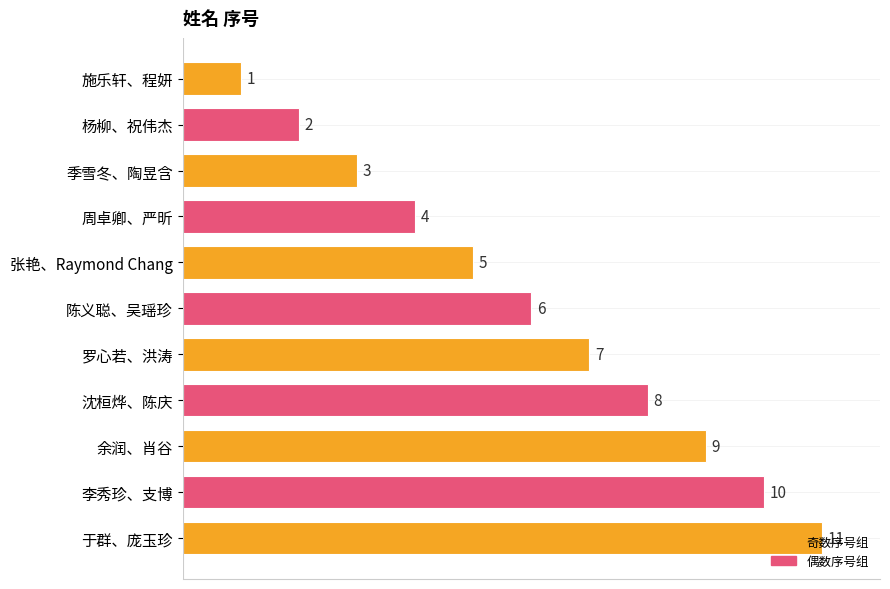

How many values are below 6?

5